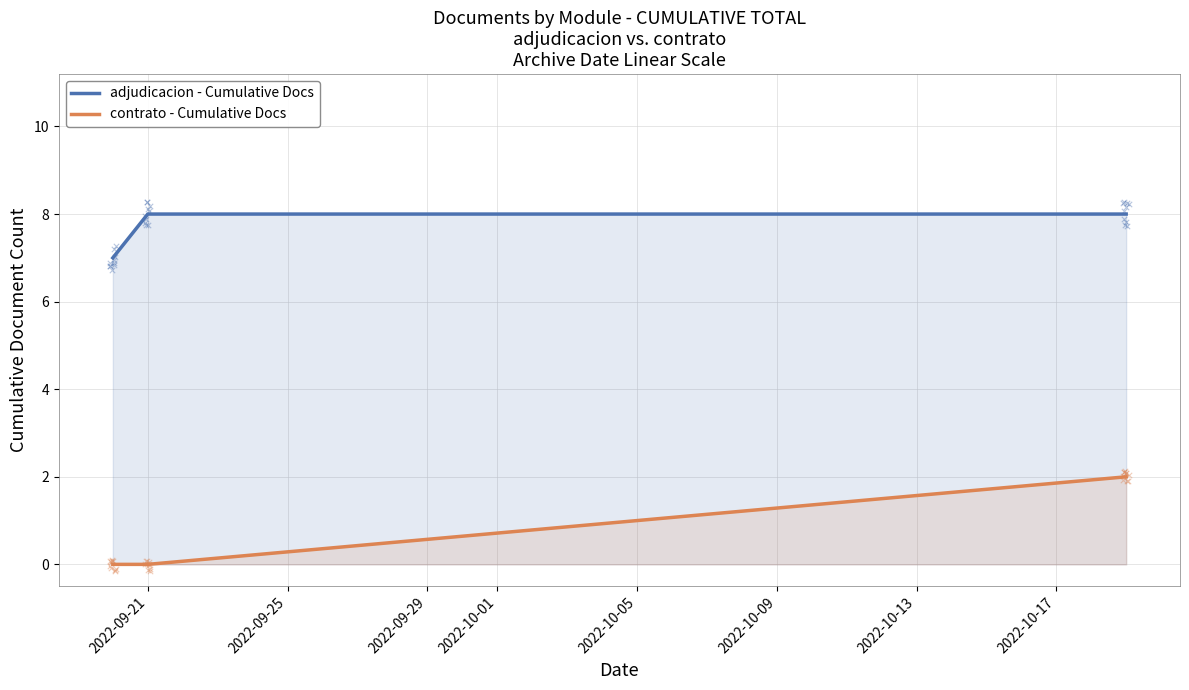

What is the maximum value for adjudicacion - Cumulative Docs?

8